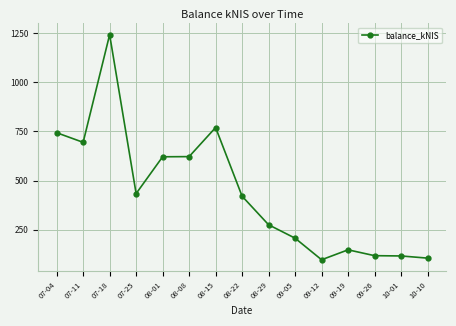

True or false: there are more than 1 points higher than both neighbors.

True